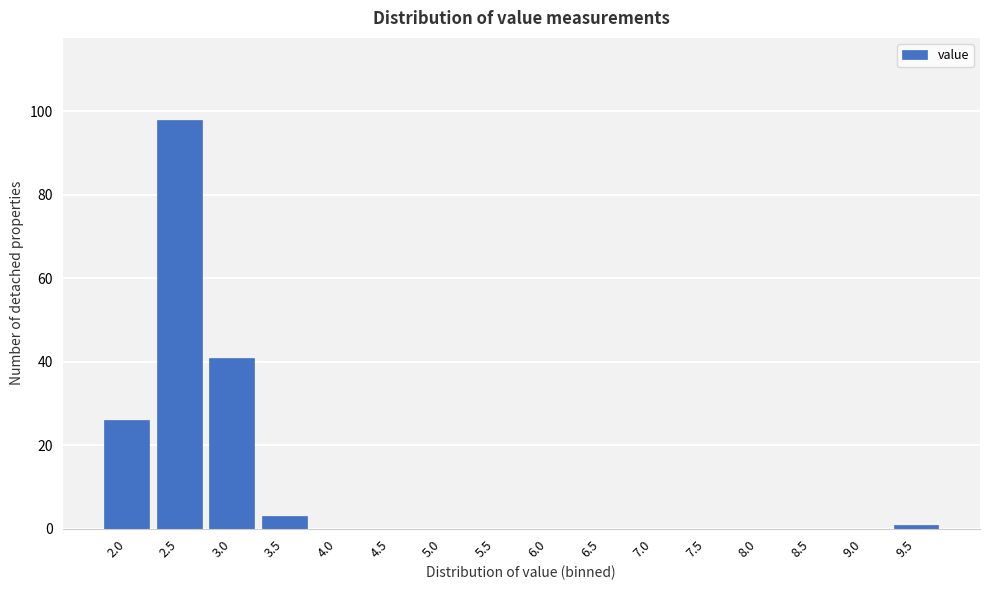

Reading left to right, list all the values displayed in this chart.

2.0=26	2.5=98	3.0=41	3.5=3	4.0=0	4.5=0	5.0=0	5.5=0	6.0=0	6.5=0	7.0=0	7.5=0	8.0=0	8.5=0	9.0=0	9.5=1